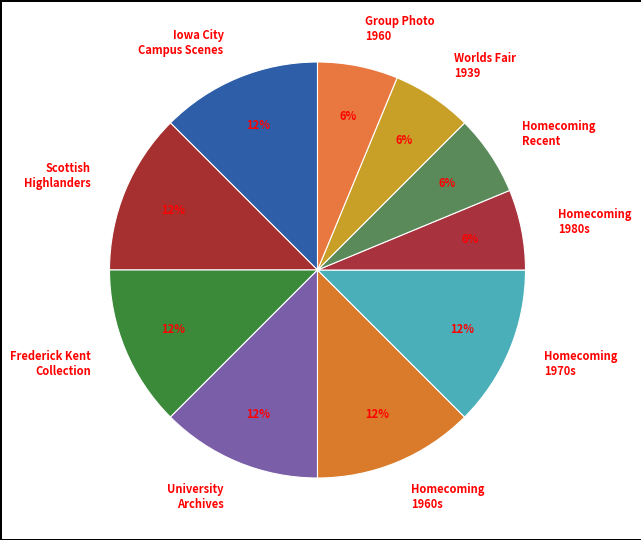

Which has a higher value, Homecoming 1960s or Homecoming Recent?

Homecoming 1960s